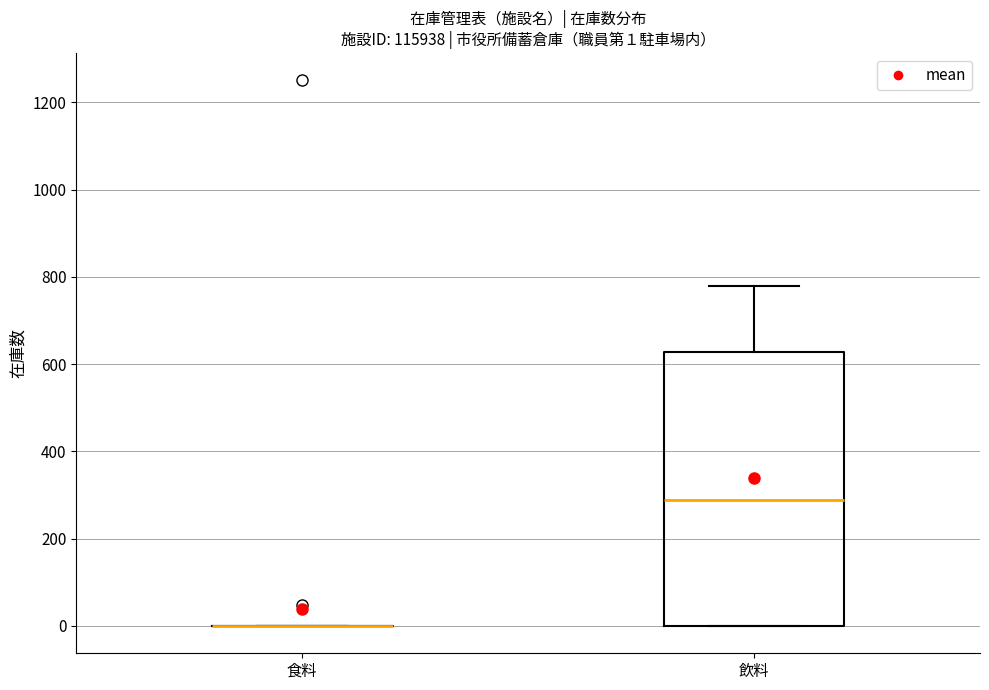

Which box is the tallest, from its lower edge to its upper edge?

飲料